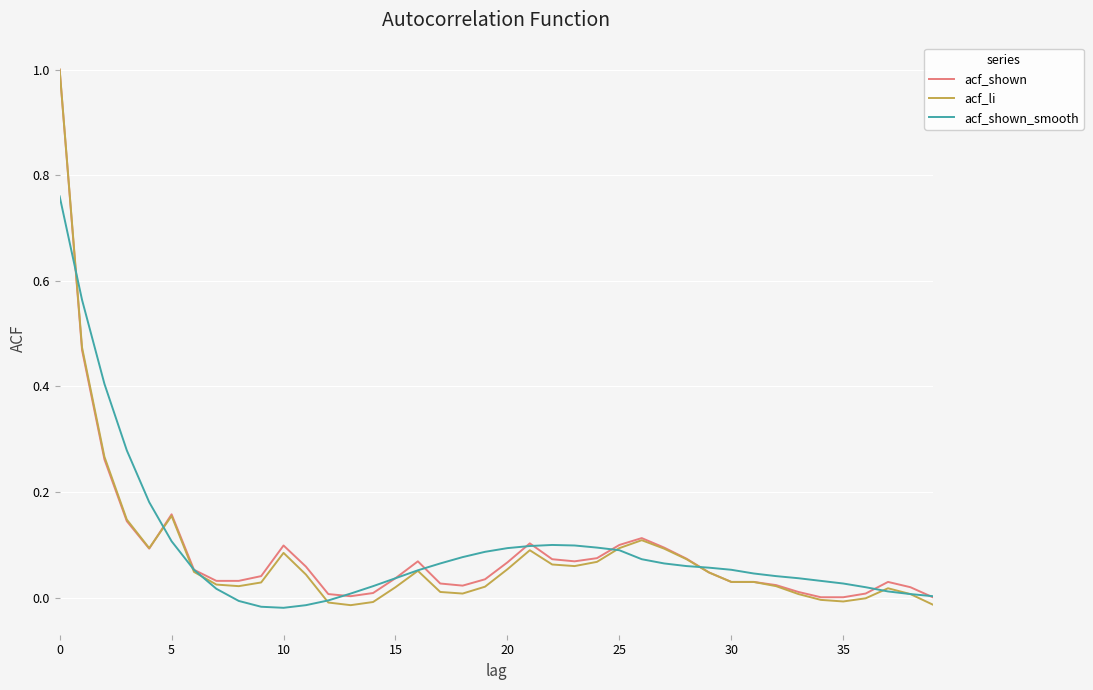

Which series has the largest range (max minus min)?

acf_li